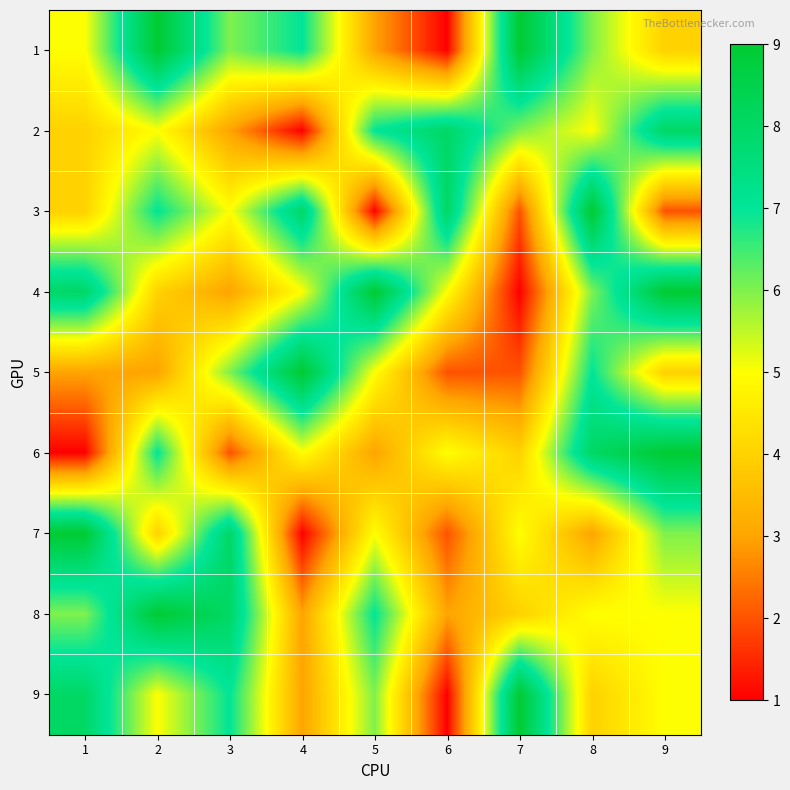

Rank the series at 4 from highest to lowest value.

5, 3, 1, 4, 6, 8, 9, 2, 7